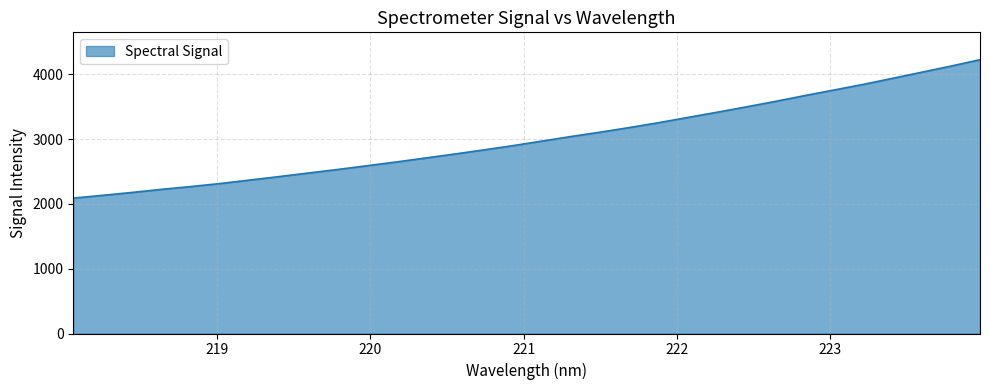

What is the greatest value displayed?

4223.5